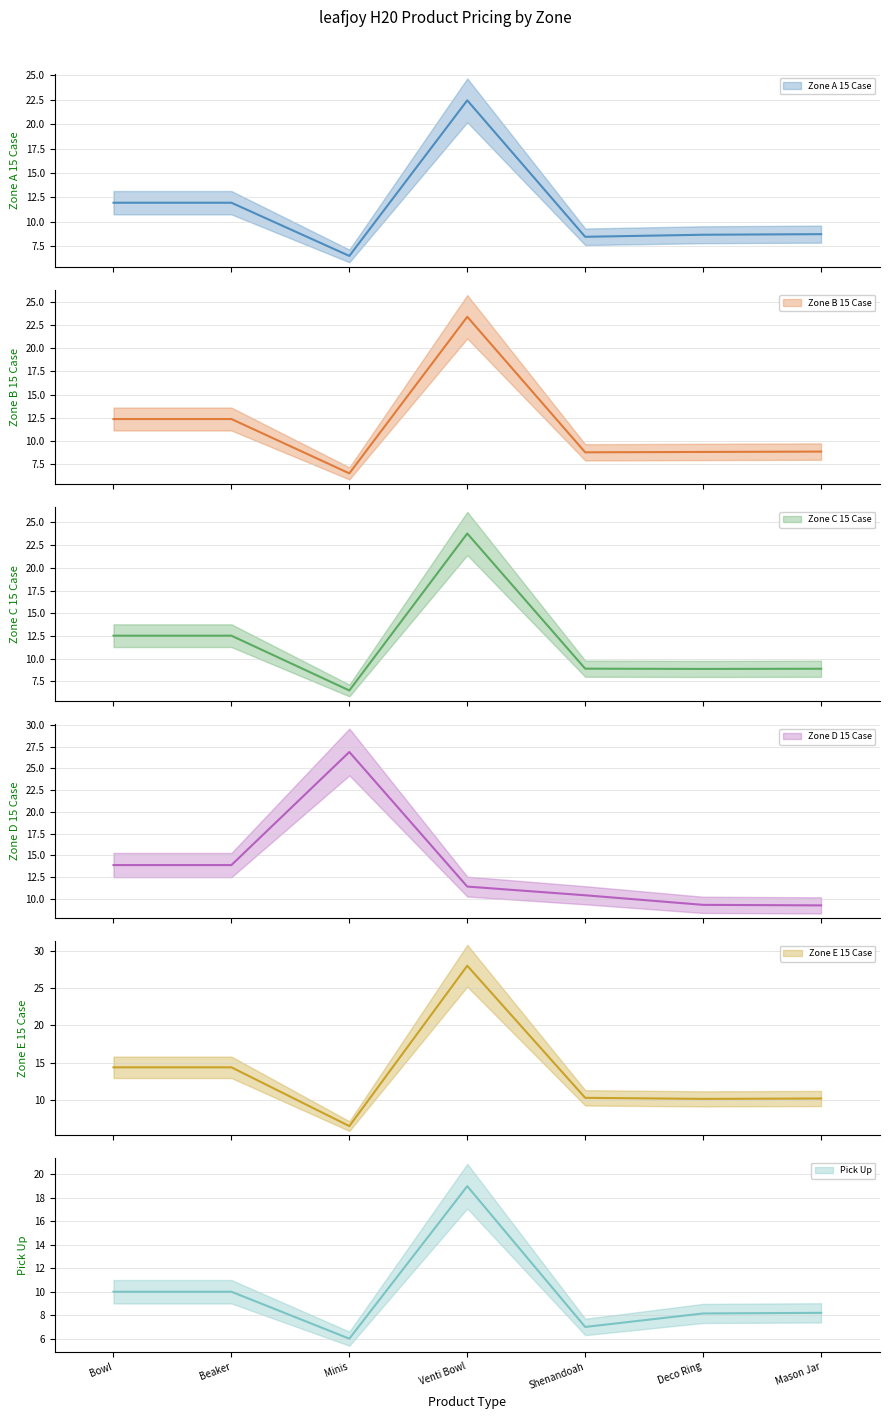

What is the spread (max minus min) of values at Minis?

20.9